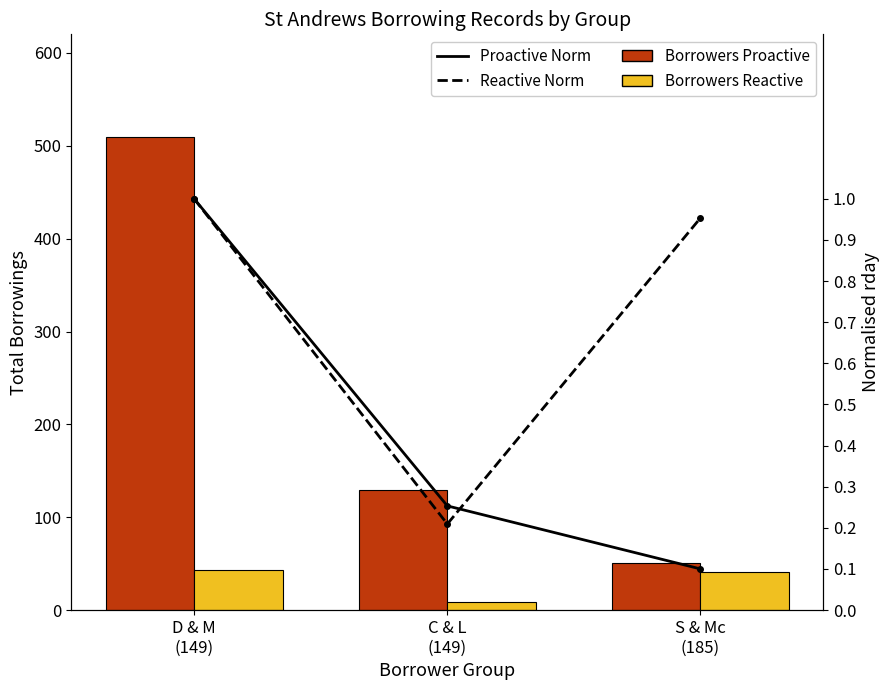

Is it true that Proactive Norm equals 1.4 at D & M
(149)?

False